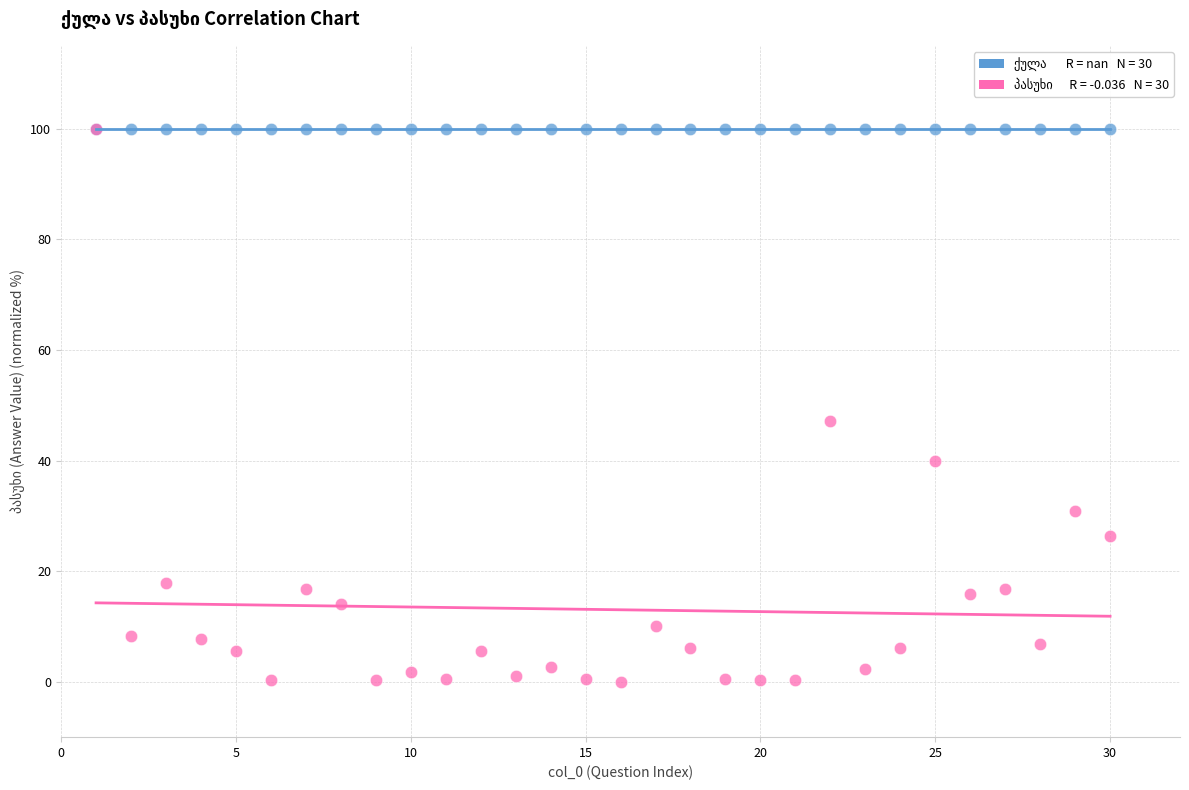

Across all series, what Y value is closest to 50?

47.2